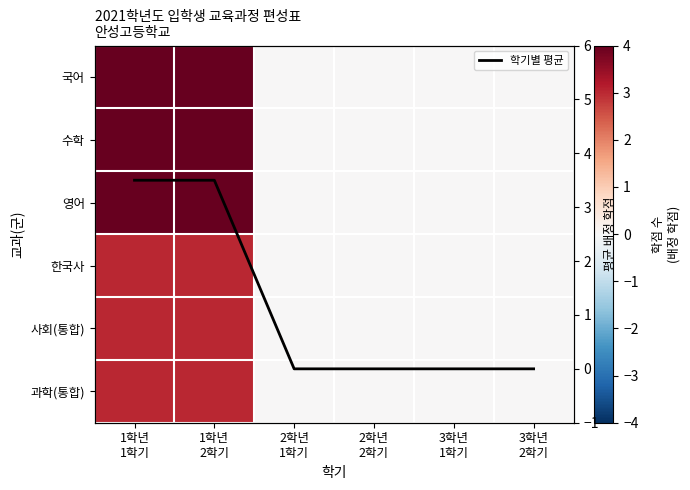

List the labels in order of 수학 value, largest first.

1학년 1학기, 1학년 2학기, 2학년 1학기, 2학년 2학기, 3학년 1학기, 3학년 2학기